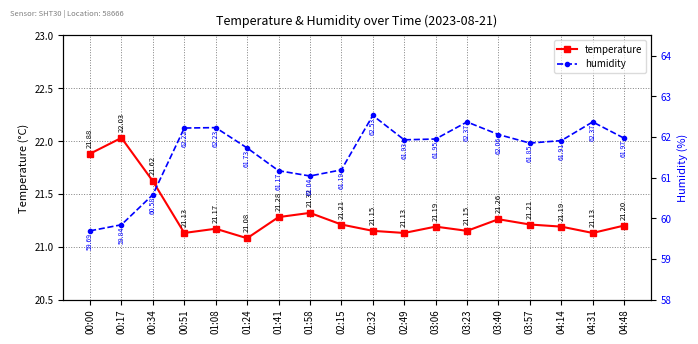

True or false: humidity has a value of 22.5 at 00:00.

False